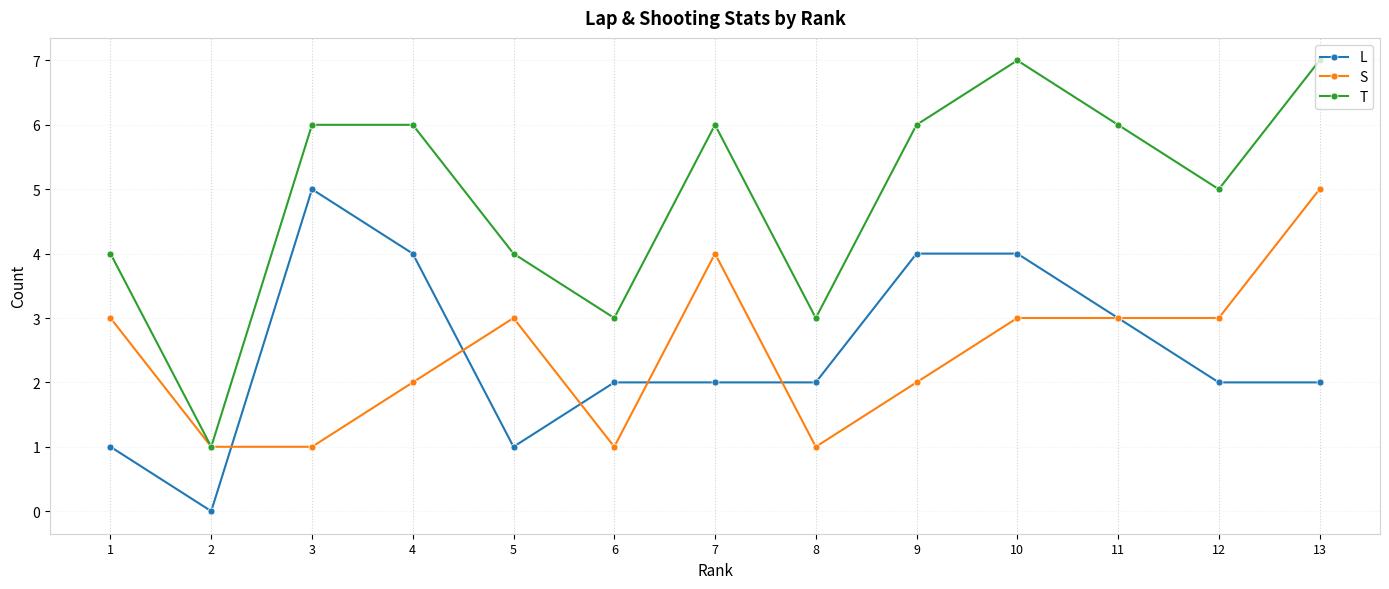

At how many categories does at least one series exceed 0?

13